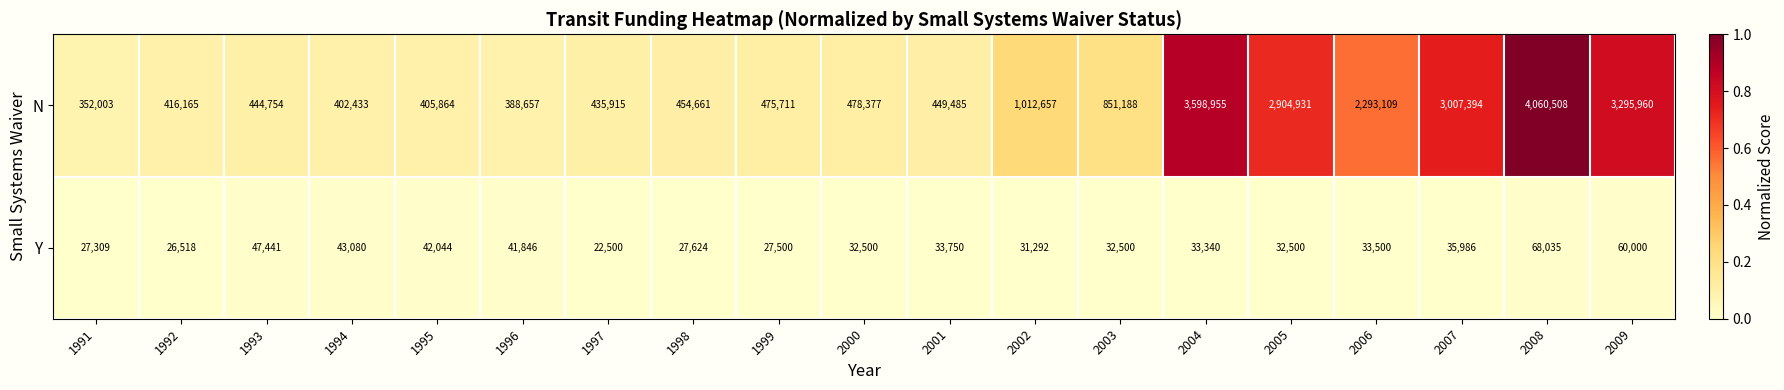

The value of N at 1992 is 103662. True or false?

False